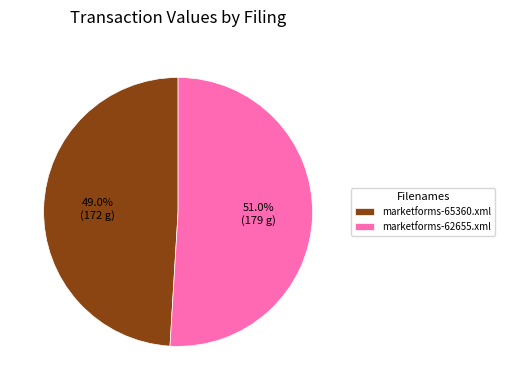

Is there any slice that represents more than half of the pie?

Yes